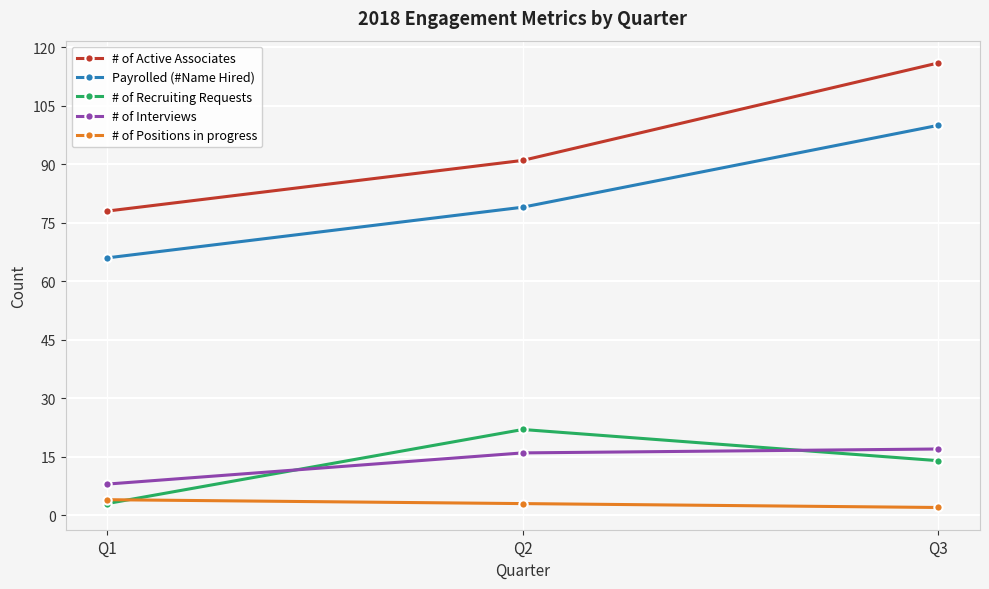

What is the total value across all series at Q1?

159